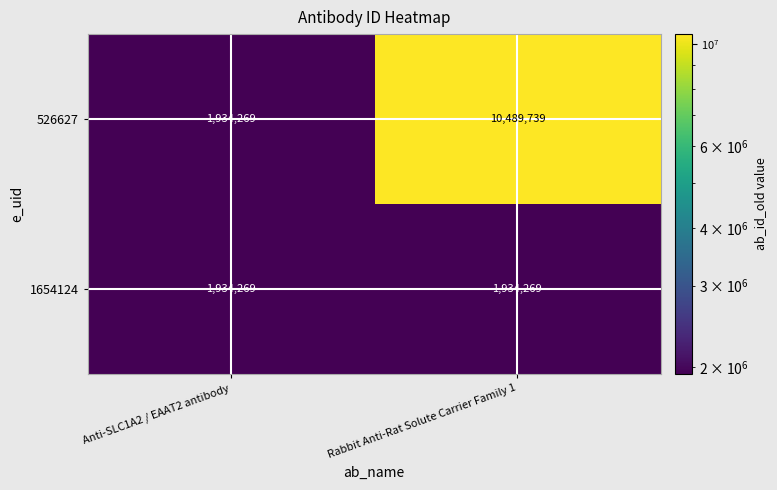

Is the value of 526627 at Rabbit Anti-Rat Solute Carrier Family 1 greater than the value of 1654124 at Rabbit Anti-Rat Solute Carrier Family 1?

Yes